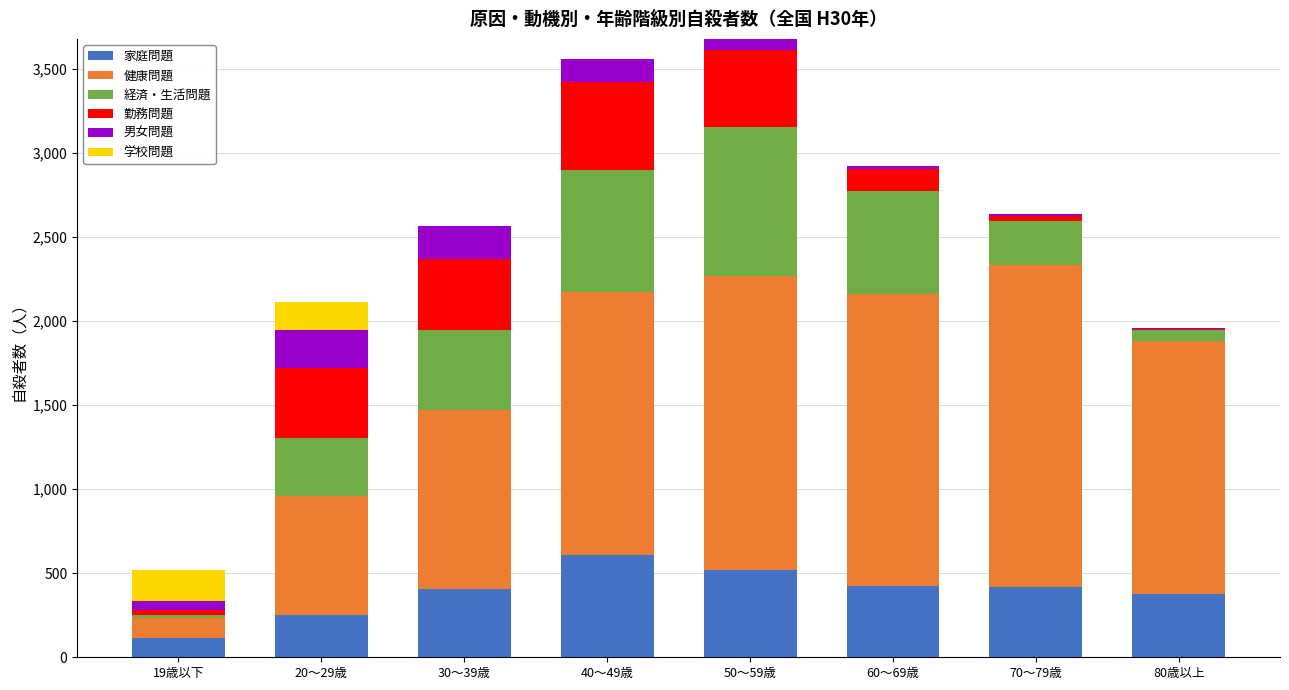

Which category has the highest value in the 家庭問題 series?

40～49歳